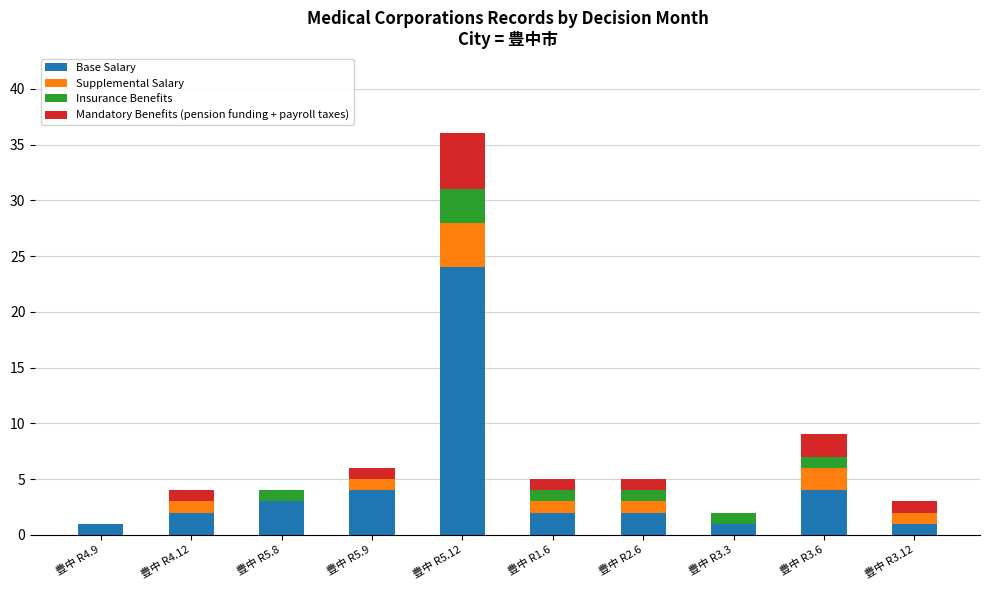

What is the total value across all series at 豊中 R5.8?

4